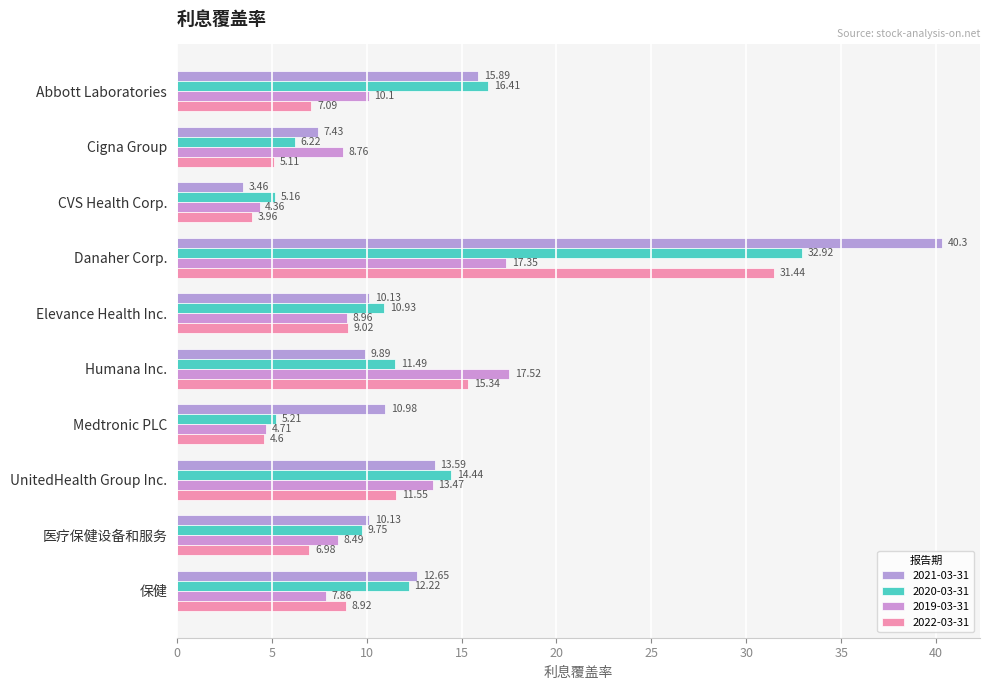

How many distinct data groups are displayed?

4